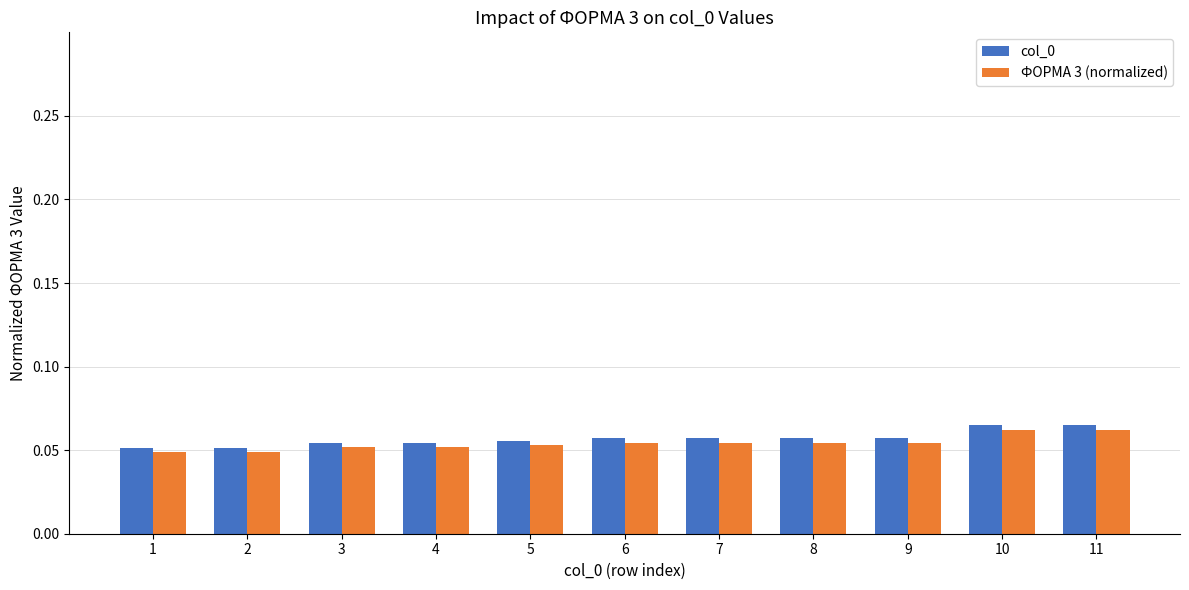

Count the col_0 values in the range 0 to 1.

11